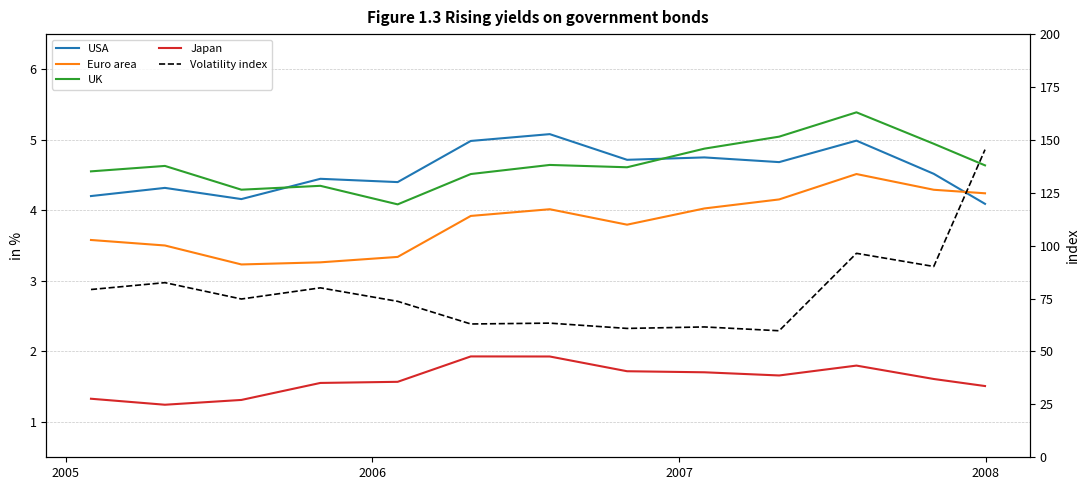

Does the chart display data point markers on the line(s)?

No